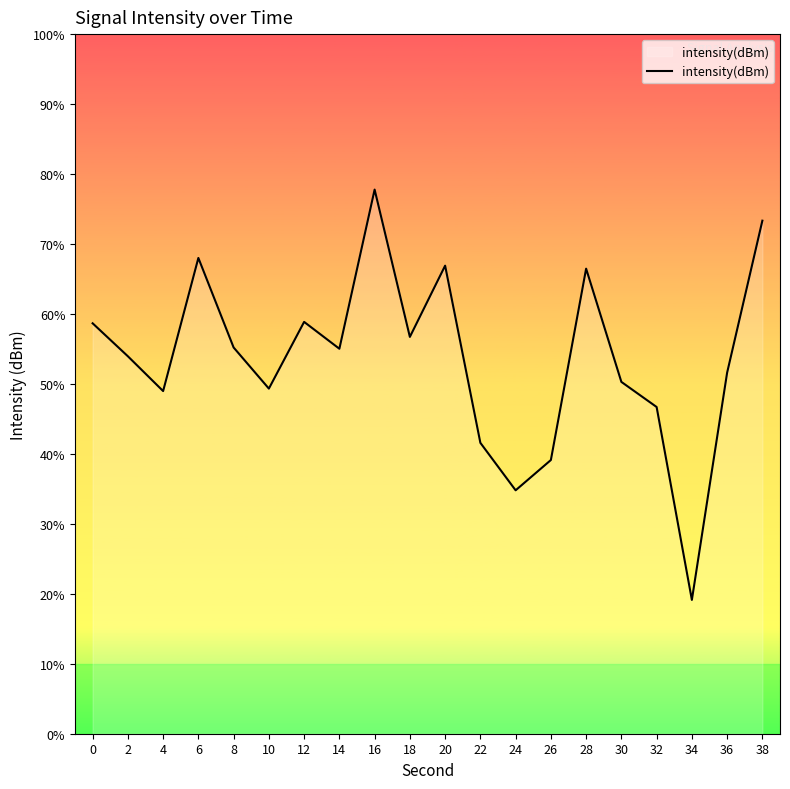

Reading right to left, list all the values displayed in this chart.

38=-123.3	36=-134.2	34=-150.4	32=-136.7	30=-134.9	28=-126.8	26=-140.4	24=-142.6	22=-139.2	20=-126.5	18=-131.6	16=-121.1	14=-132.5	12=-130.6	10=-135.3	8=-132.4	6=-126.0	4=-135.5	2=-133.0	0=-130.7